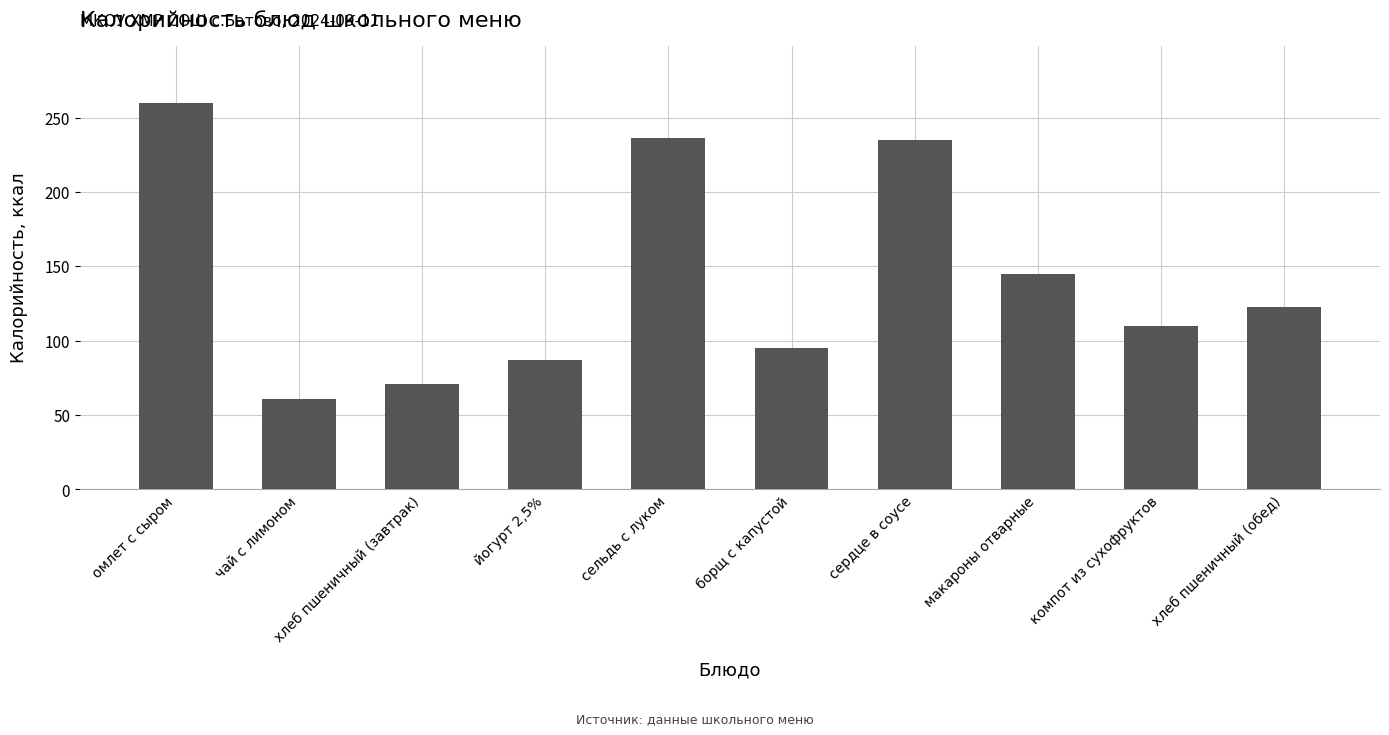

What is the greatest value displayed?

259.5